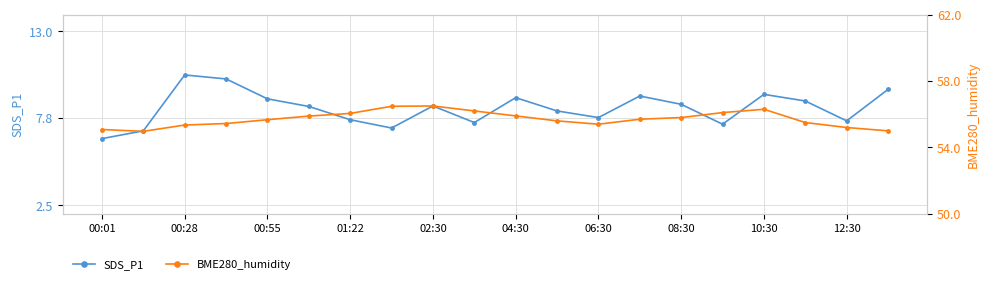

What are all the series names shown in the legend?

SDS_P1, BME280_humidity